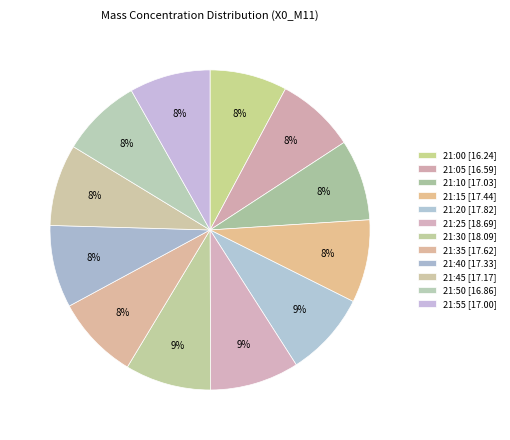

How many segments does this pie chart have?

12